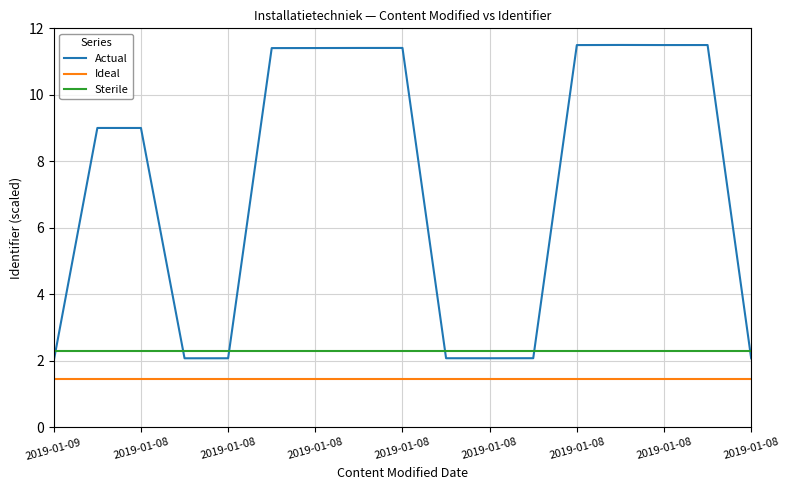

What is the highest value of the Sterile series?

2.3